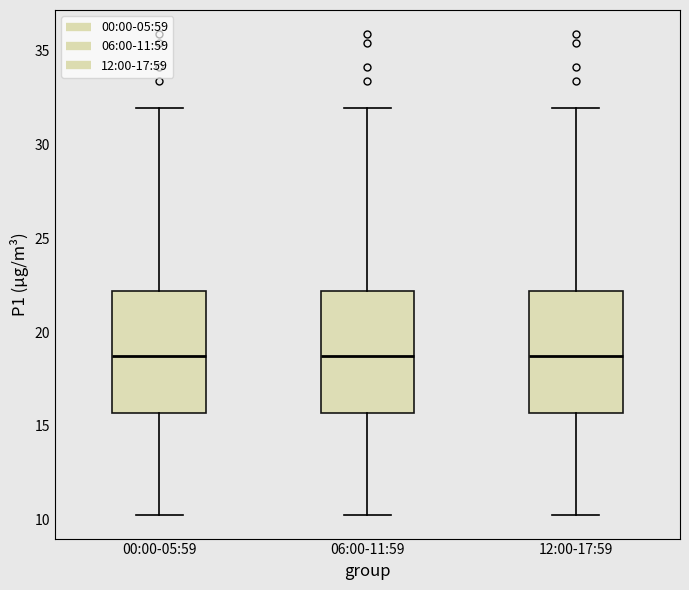

Where does the upper whisker of the box for 06:00-11:59 end on the y-axis? The values are not printed on the chart, so give them approximately, as read against the axis.

32.0